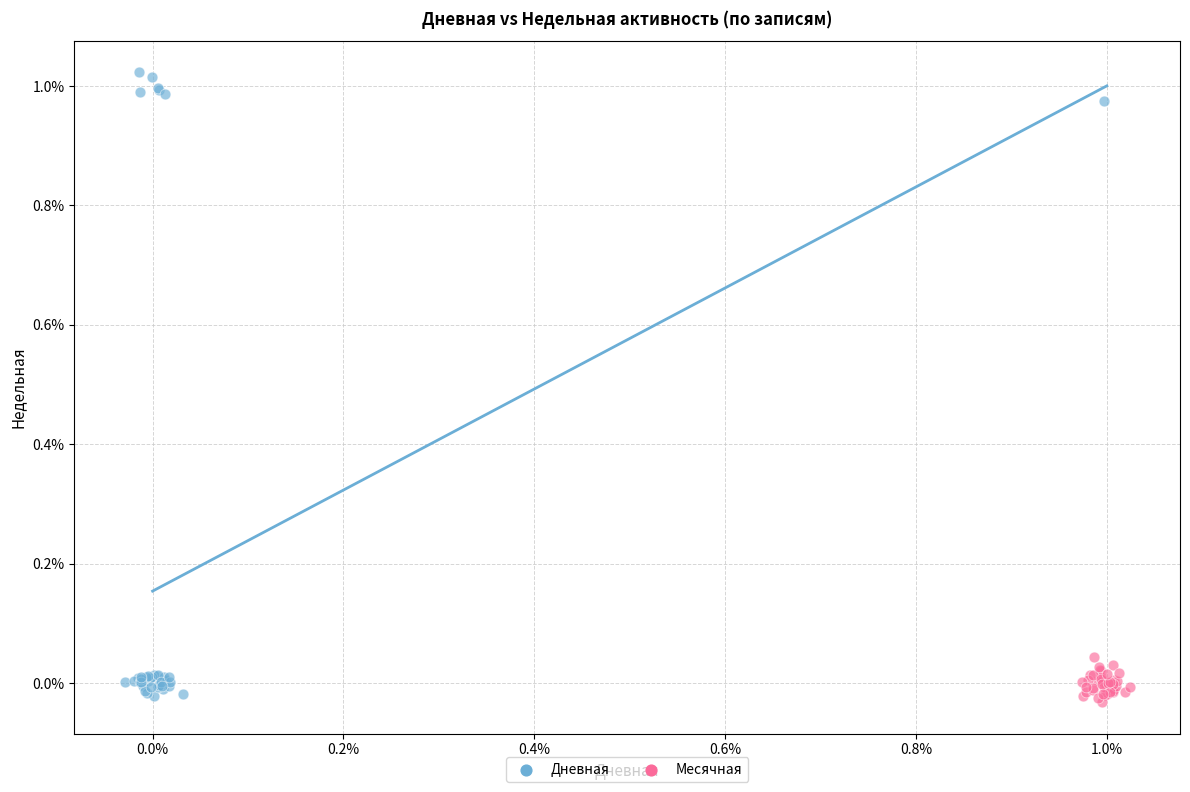

Which series reaches the minimum Y coordinate?

Месячная